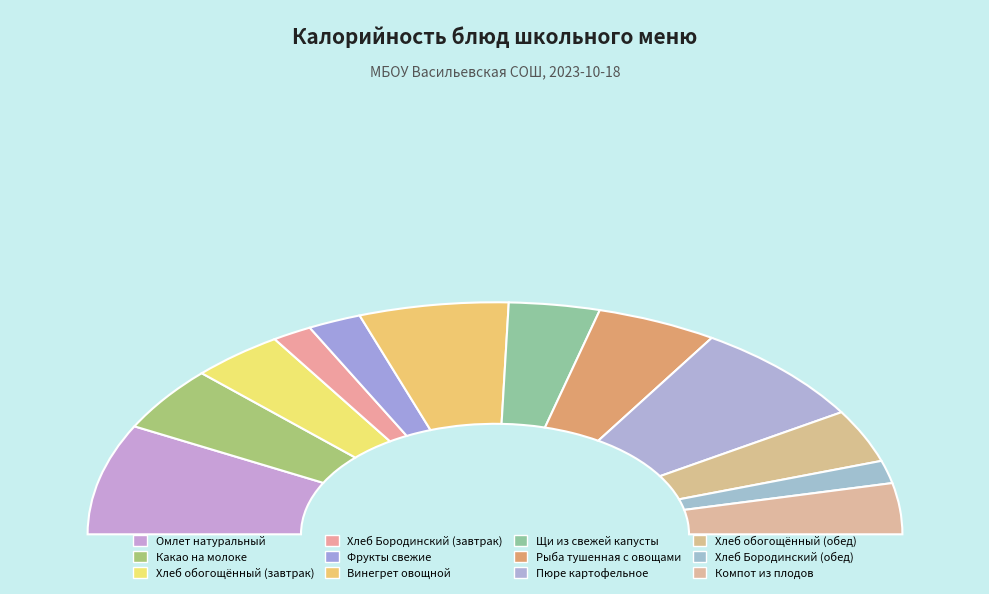

To the nearest percent, what percentage of the pie is Омлет натуральный?

15%